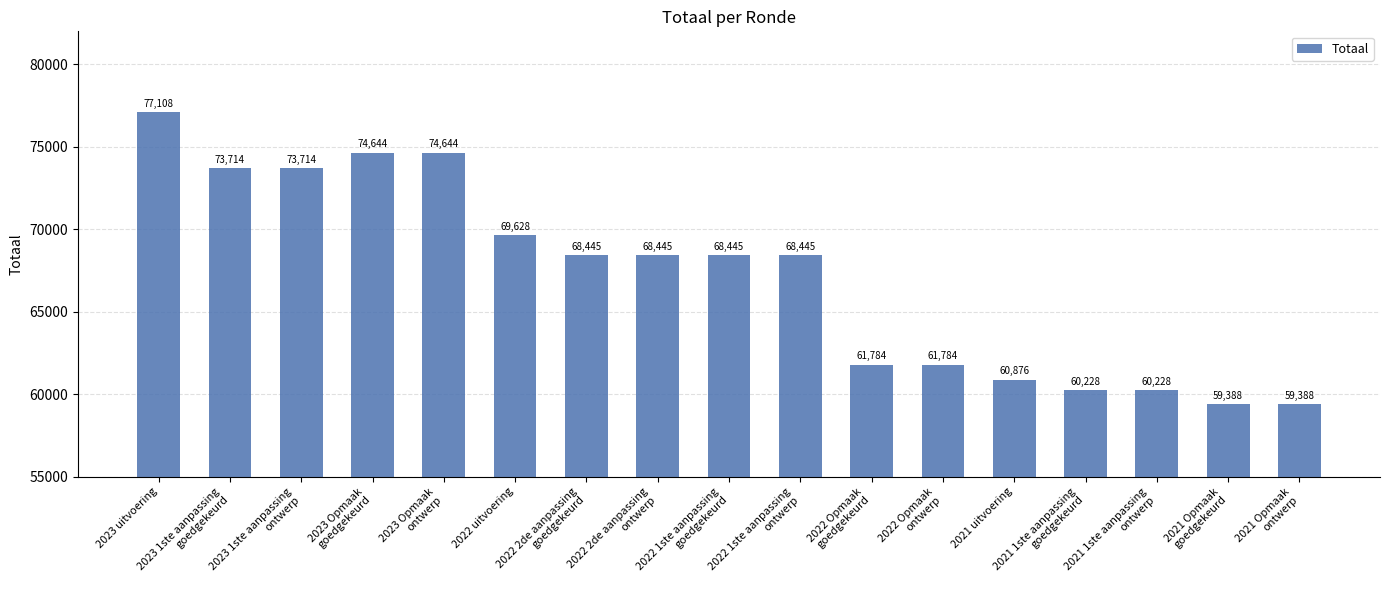

Reading right to left, list all the values displayed in this chart.

2021 Opmaak
ontwerp=59388	2021 Opmaak
goedgekeurd=59388	2021 1ste aanpassing
ontwerp=60228	2021 1ste aanpassing
goedgekeurd=60228	2021 uitvoering=60876	2022 Opmaak
ontwerp=61784	2022 Opmaak
goedgekeurd=61784	2022 1ste aanpassing
ontwerp=68445	2022 1ste aanpassing
goedgekeurd=68445	2022 2de aanpassing
ontwerp=68445	2022 2de aanpassing
goedgekeurd=68445	2022 uitvoering=69628	2023 Opmaak
ontwerp=74644	2023 Opmaak
goedgekeurd=74644	2023 1ste aanpassing
ontwerp=73714	2023 1ste aanpassing
goedgekeurd=73714	2023 uitvoering=77108